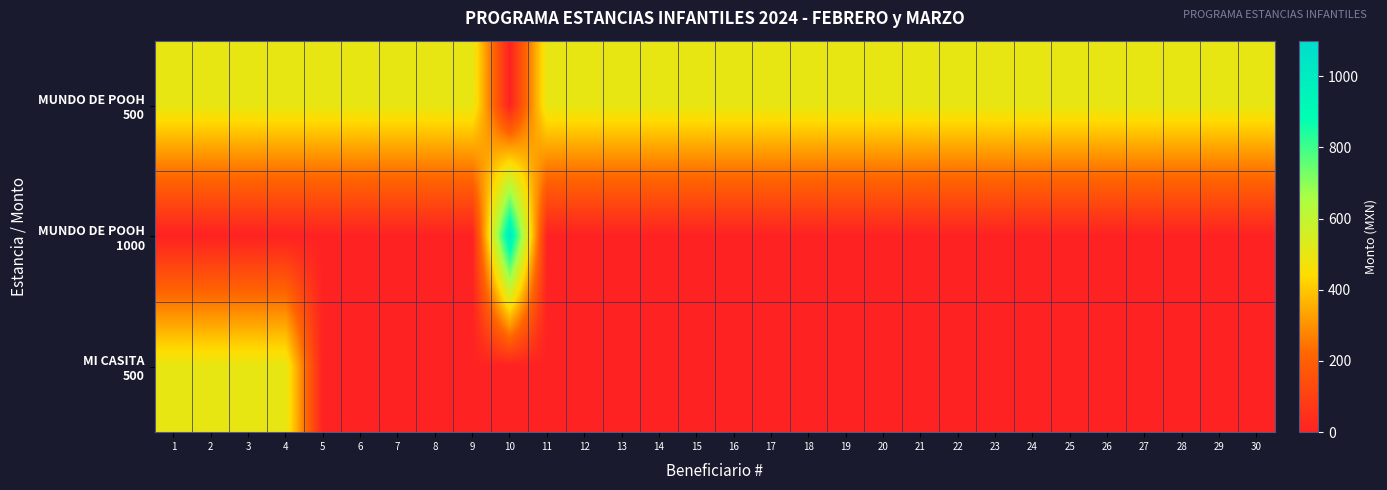

What is the total value across all series at 15?

500